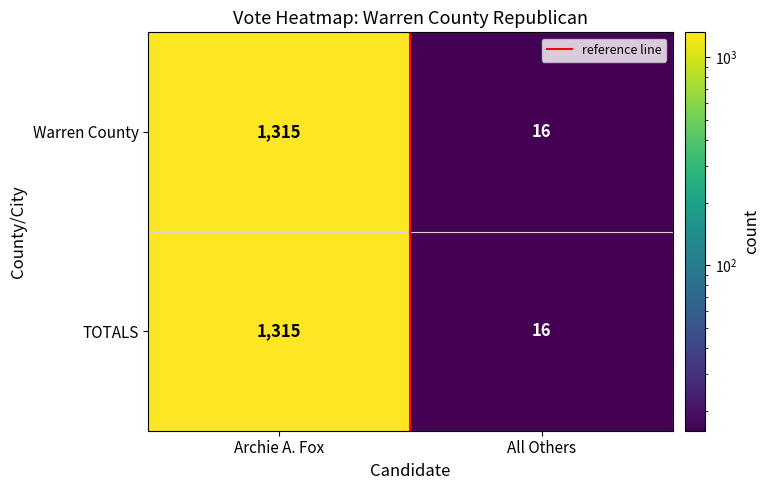

Reading right to left, list all the values displayed in this chart.

Warren County: 16	1315
TOTALS: 16	1315